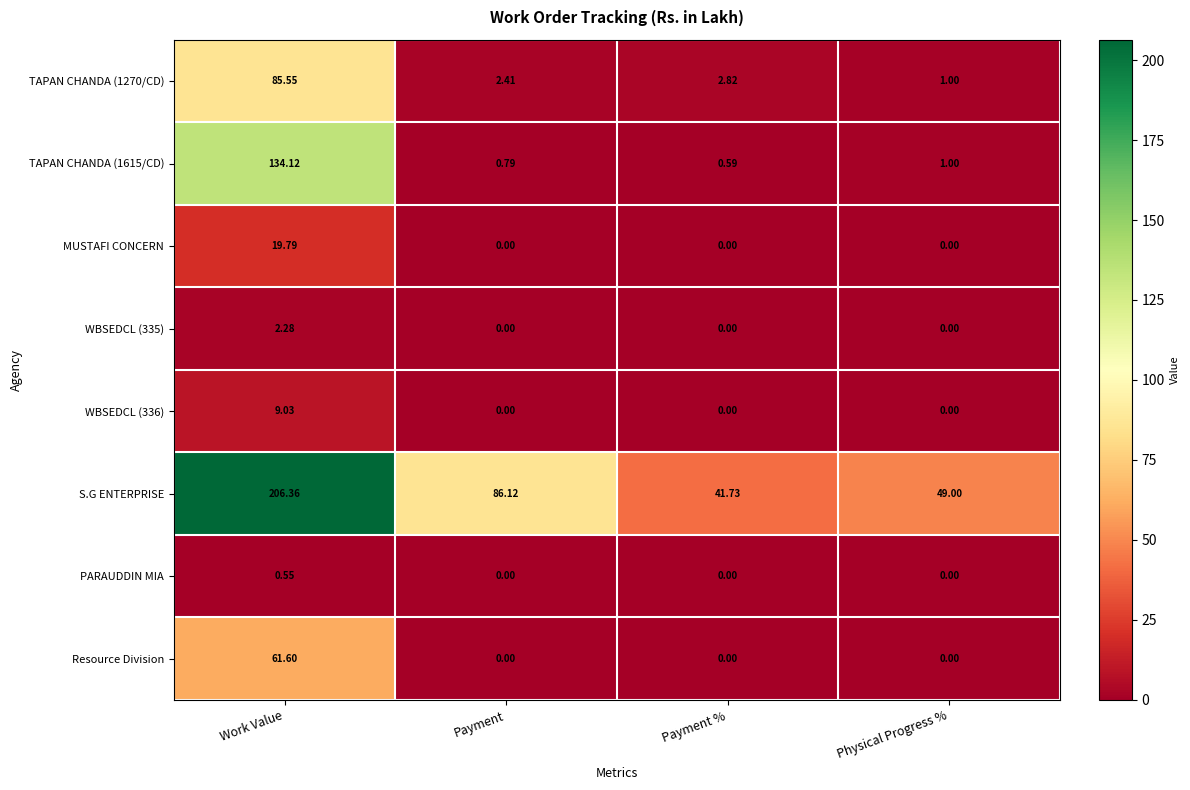

What is the maximum value shown in the chart?

206.4